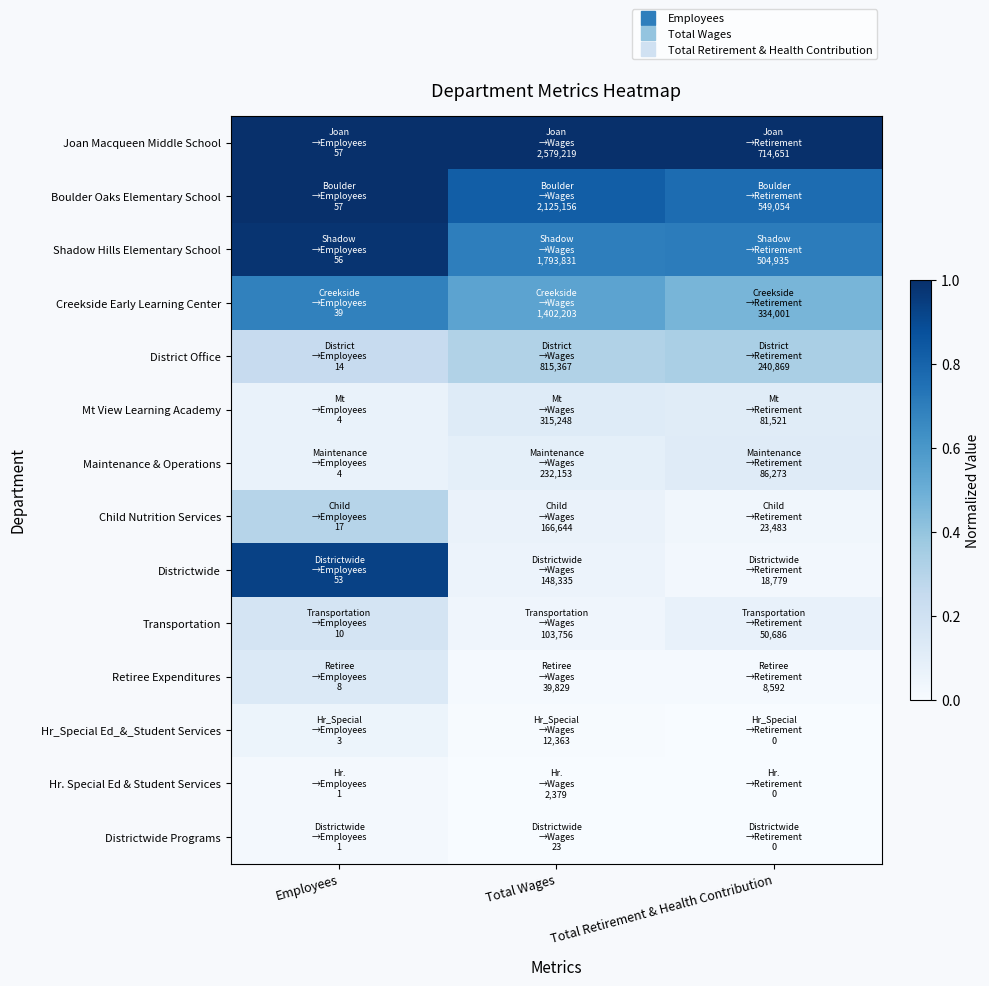

Reading right to left, extract all data points from this chart.

Joan Macqueen Middle School: Total Retirement & Health Contribution=1.0	Total Wages=1.0	Employees=1.0
Boulder Oaks Elementary School: Total Retirement & Health Contribution=0.8	Total Wages=0.8	Employees=1.0
Shadow Hills Elementary School: Total Retirement & Health Contribution=0.7	Total Wages=0.7	Employees=1.0
Creekside Early Learning Center: Total Retirement & Health Contribution=0.5	Total Wages=0.5	Employees=0.7
District Office: Total Retirement & Health Contribution=0.3	Total Wages=0.3	Employees=0.2
Mt View Learning Academy: Total Retirement & Health Contribution=0.1	Total Wages=0.1	Employees=0.1
Maintenance & Operations: Total Retirement & Health Contribution=0.1	Total Wages=0.1	Employees=0.1
Child Nutrition Services: Total Retirement & Health Contribution=0.0	Total Wages=0.1	Employees=0.3
Districtwide: Total Retirement & Health Contribution=0.0	Total Wages=0.1	Employees=0.9
Transportation: Total Retirement & Health Contribution=0.1	Total Wages=0.0	Employees=0.2
Retiree Expenditures: Total Retirement & Health Contribution=0.0	Total Wages=0.0	Employees=0.1
Hr_Special Ed_&_Student Services: Total Retirement & Health Contribution=0.0	Total Wages=0.0	Employees=0.1
Hr. Special Ed & Student Services: Total Retirement & Health Contribution=0.0	Total Wages=0.0	Employees=0.0
Districtwide Programs: Total Retirement & Health Contribution=0.0	Total Wages=0.0	Employees=0.0